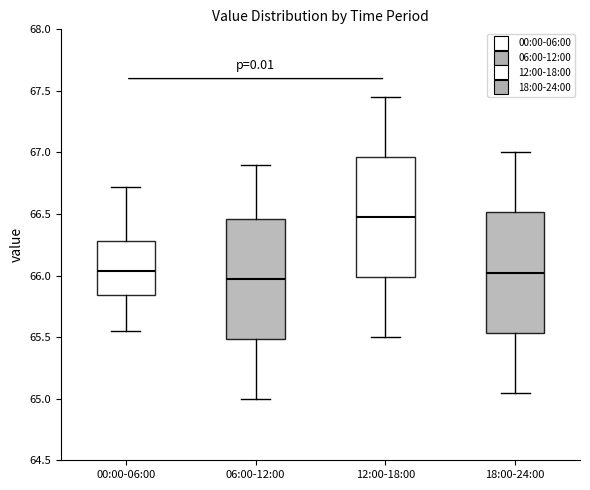

Which box has the highest median line?

12:00-18:00